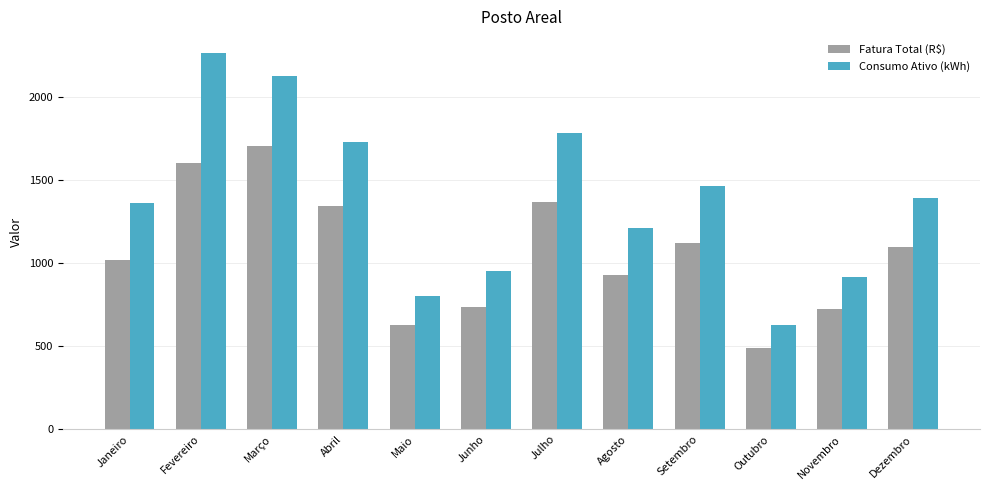

Rank the series by their average value, from lowest to highest.

Fatura Total (R$), Consumo Ativo (kWh)